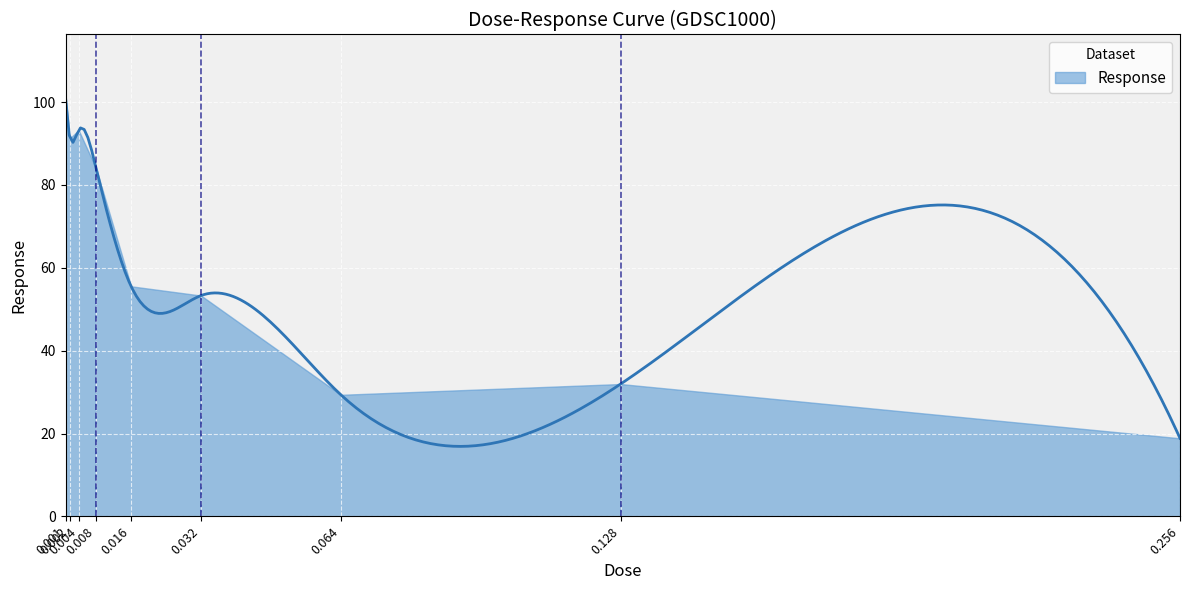

The value at 0.016 is 24.1. True or false?

False